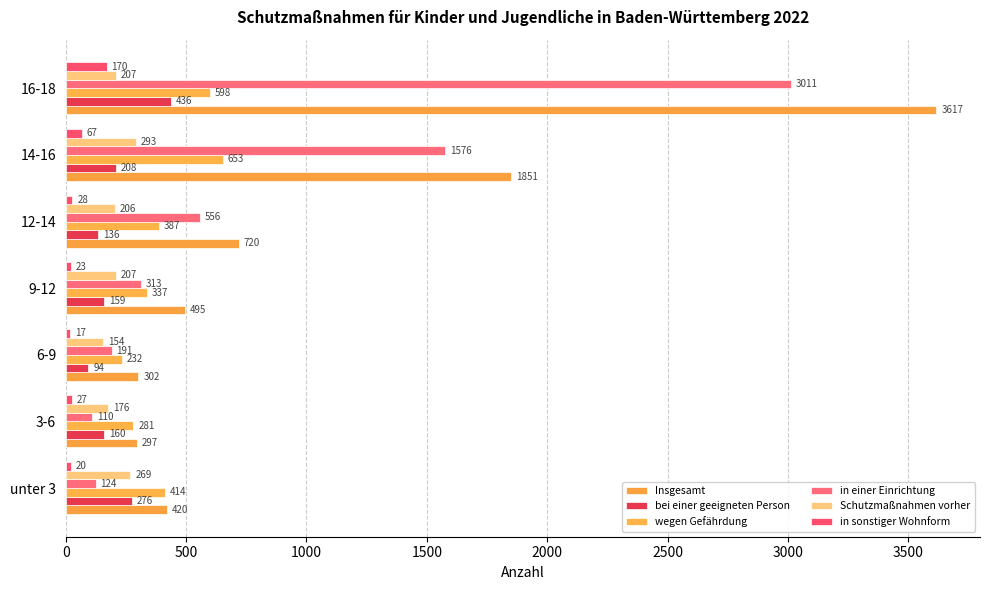

How many categories are shown in the chart?

7